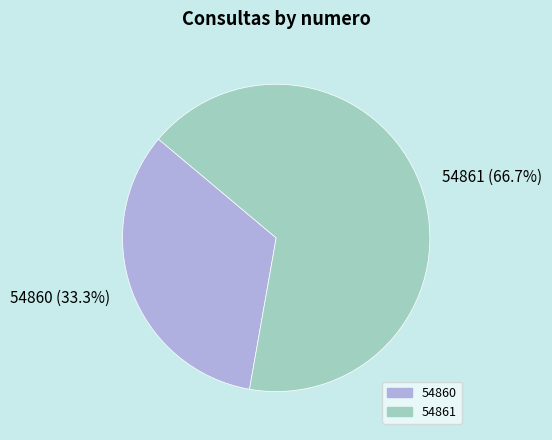

How many segments does this pie chart have?

2